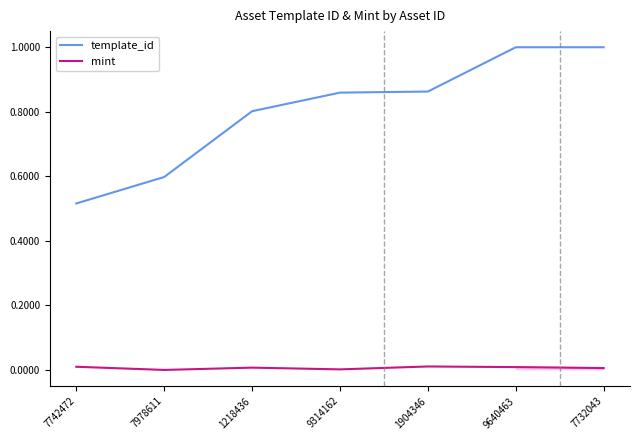

What is the minimum value for template_id?

0.5